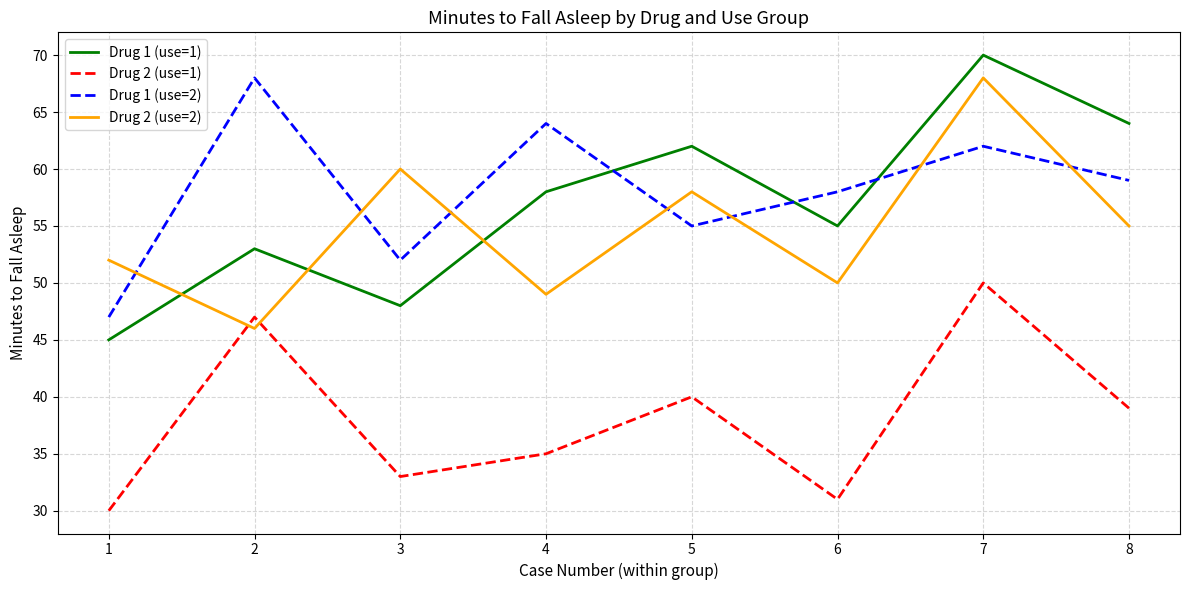

Which category has the highest value across all series?

7